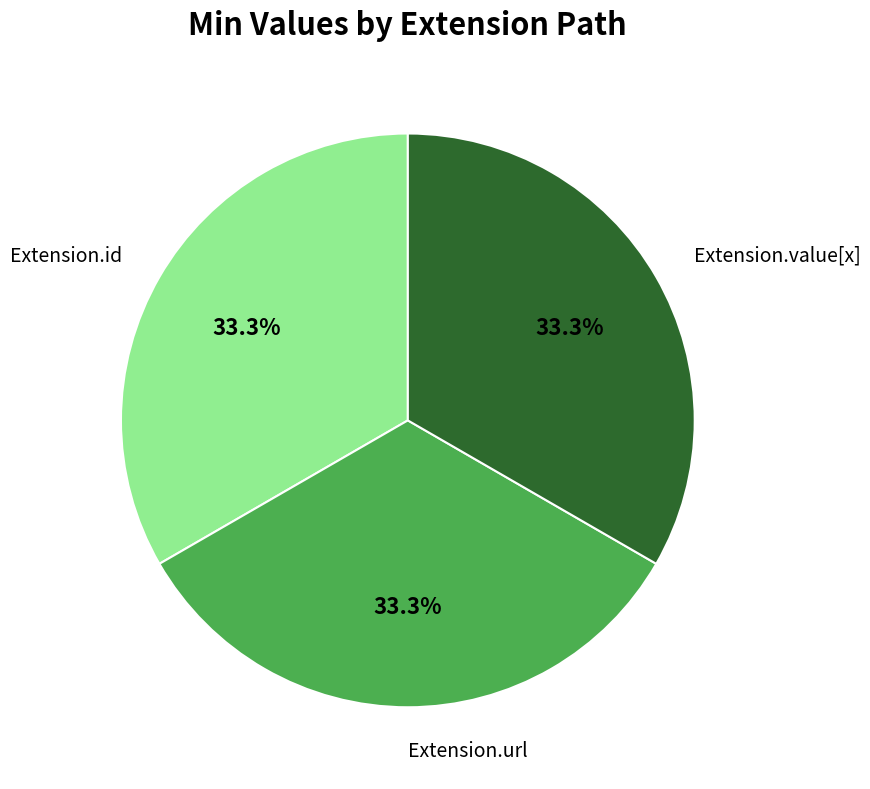

Is there any slice that represents more than half of the pie?

No